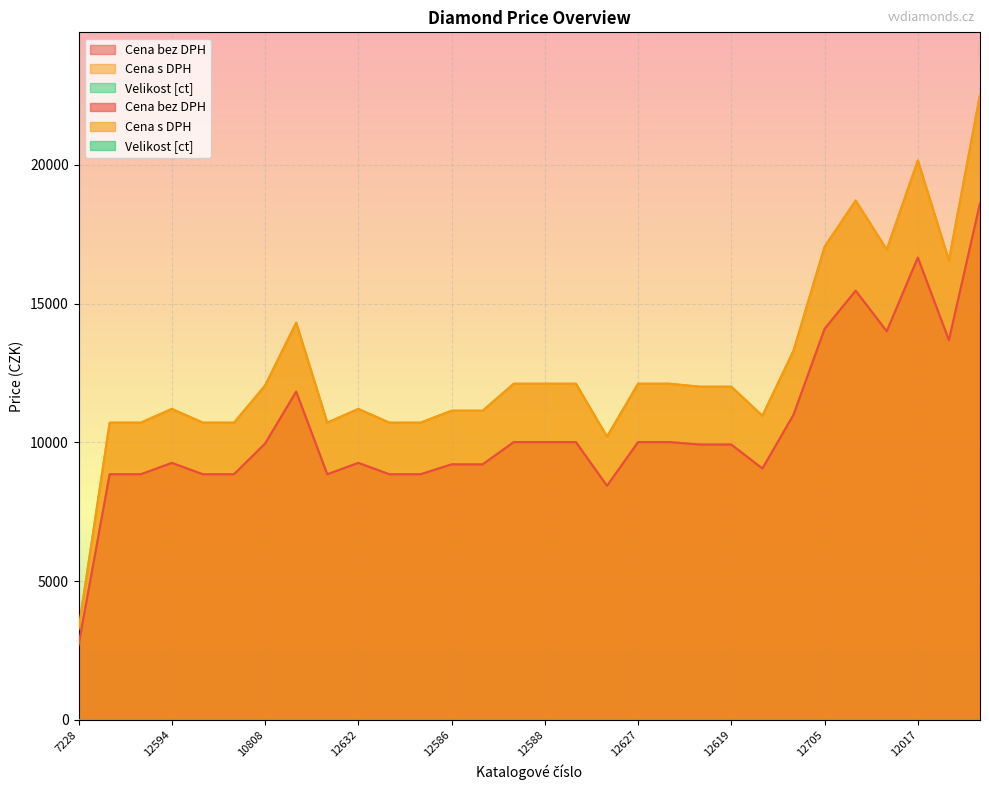

What is the spread (max minus min) of values at 12586?

11141.8